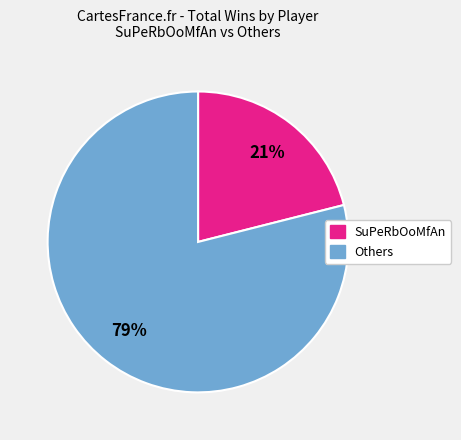

Is there any slice that represents more than half of the pie?

Yes